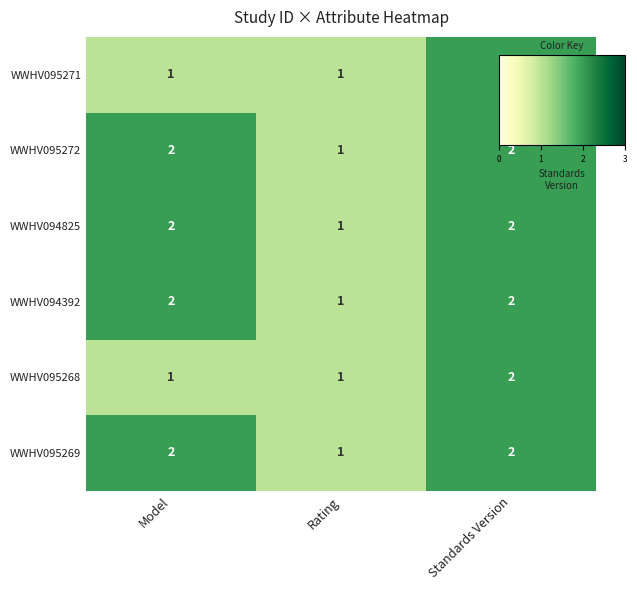

Reading right to left, extract all data points from this chart.

WWHV095271: 2	1	1
WWHV095272: 2	1	2
WWHV094825: 2	1	2
WWHV094392: 2	1	2
WWHV095268: 2	1	1
WWHV095269: 2	1	2